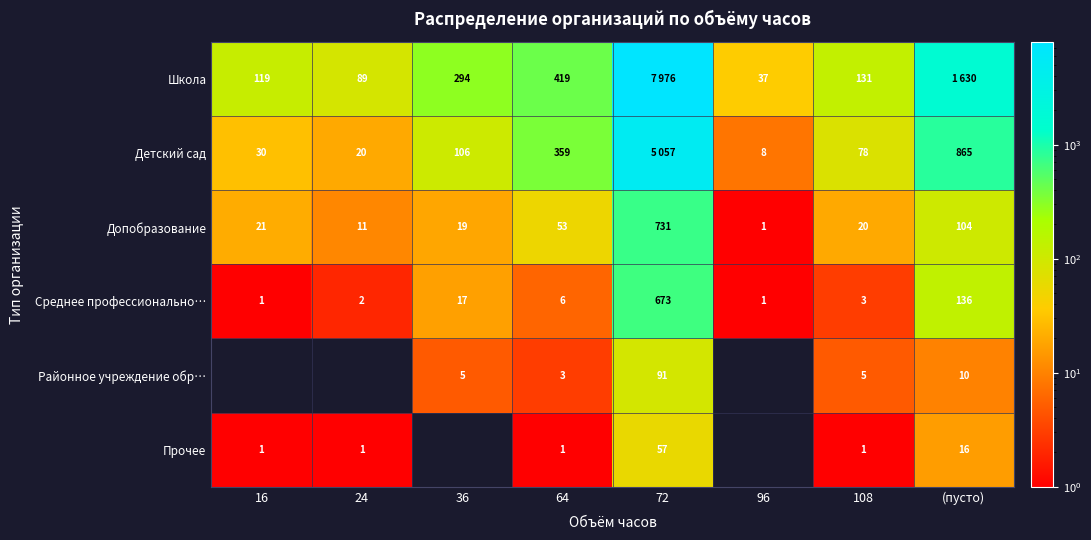

At which label is Среднее профессионально… closest to 337?

(пусто)